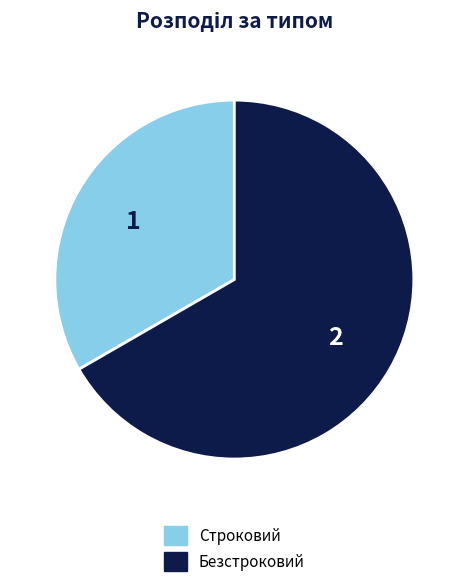

Approximately how many times larger is the value at Безстроковий compared to Строковий?

2.0